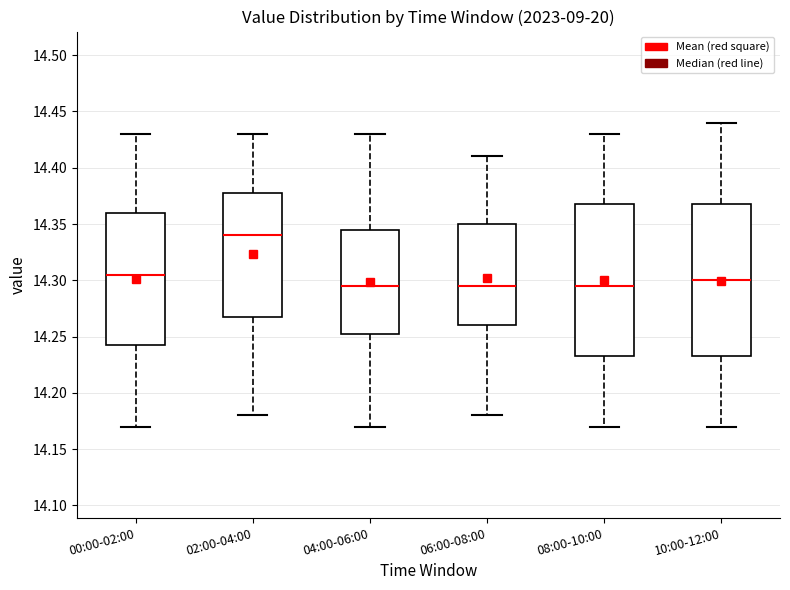

Reading left to right, transcribe this box plot: for each box, give where its median line is, the range the box spans, and where its two whiskers end, as read against the y-axis. The values are not printed on the chart, so give them approximately, as read against the axis.

00:00-02:00: median 14.305, box 14.245 to 14.360, whiskers 14.170 to 14.430
02:00-04:00: median 14.340, box 14.270 to 14.380, whiskers 14.180 to 14.430
04:00-06:00: median 14.295, box 14.255 to 14.345, whiskers 14.170 to 14.430
06:00-08:00: median 14.295, box 14.260 to 14.350, whiskers 14.180 to 14.410
08:00-10:00: median 14.295, box 14.235 to 14.370, whiskers 14.170 to 14.430
10:00-12:00: median 14.300, box 14.235 to 14.370, whiskers 14.170 to 14.440